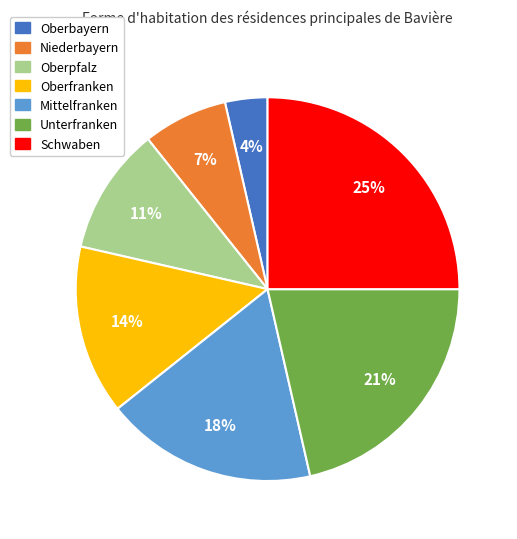

Is Oberbayern the majority of the pie?

No